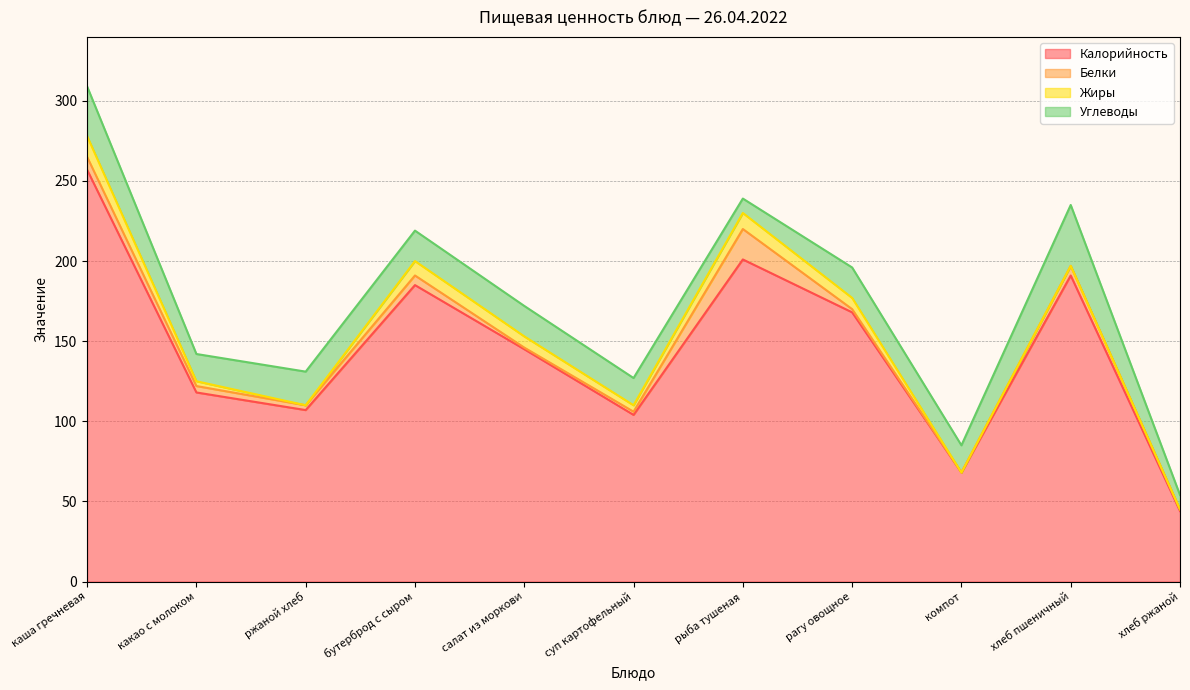

What position from the left is какао с молоком?

2